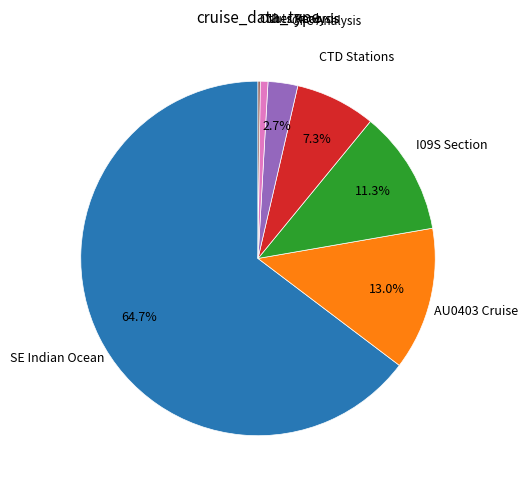

Which has a higher value, CFC Analysis or AU0403 Cruise?

AU0403 Cruise